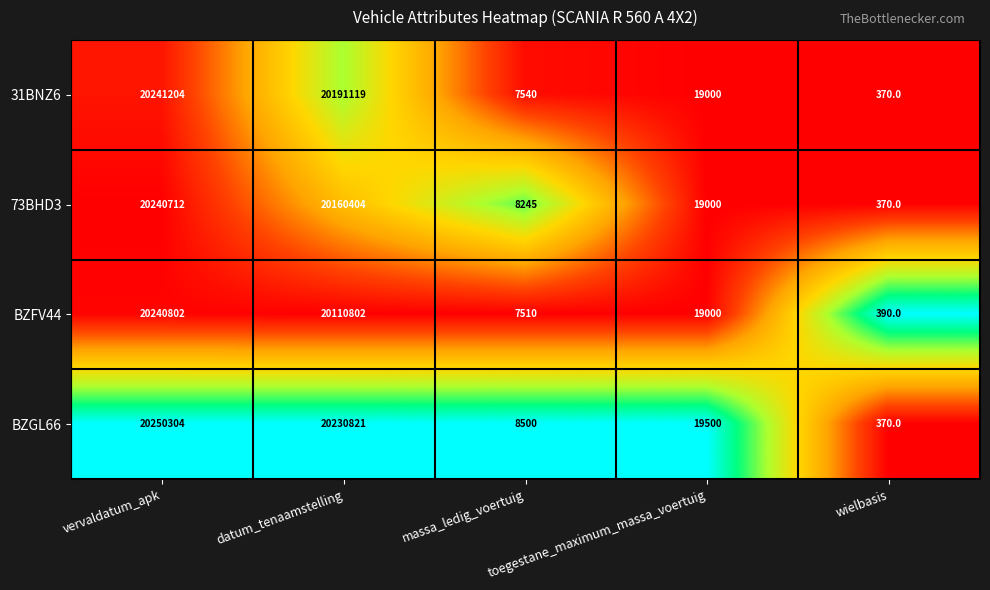

Rank the series by their maximum value, from highest to lowest.

BZGL66, 31BNZ6, BZFV44, 73BHD3